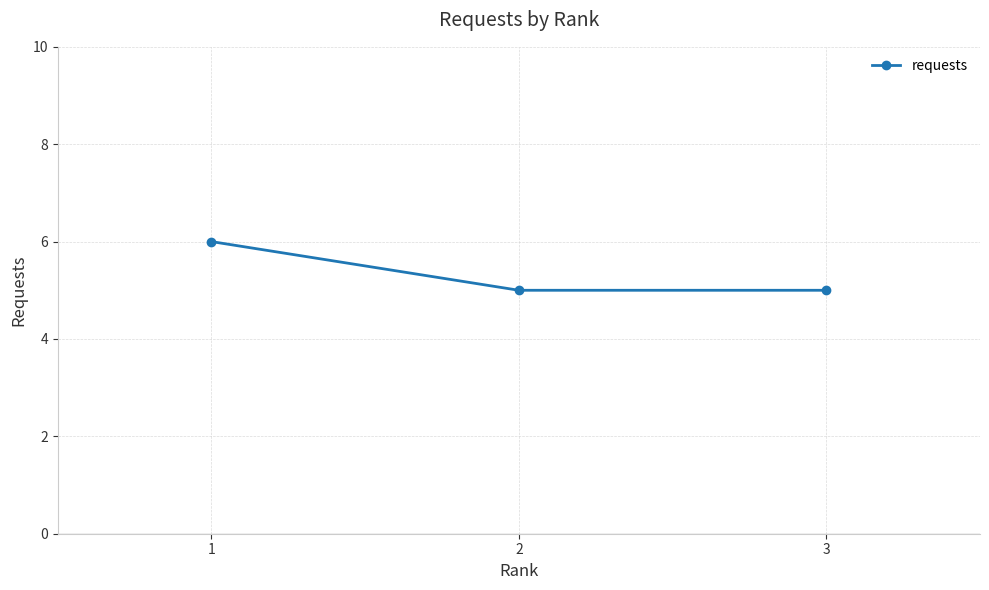

Reading right to left, extract all data points from this chart.

5	5	6